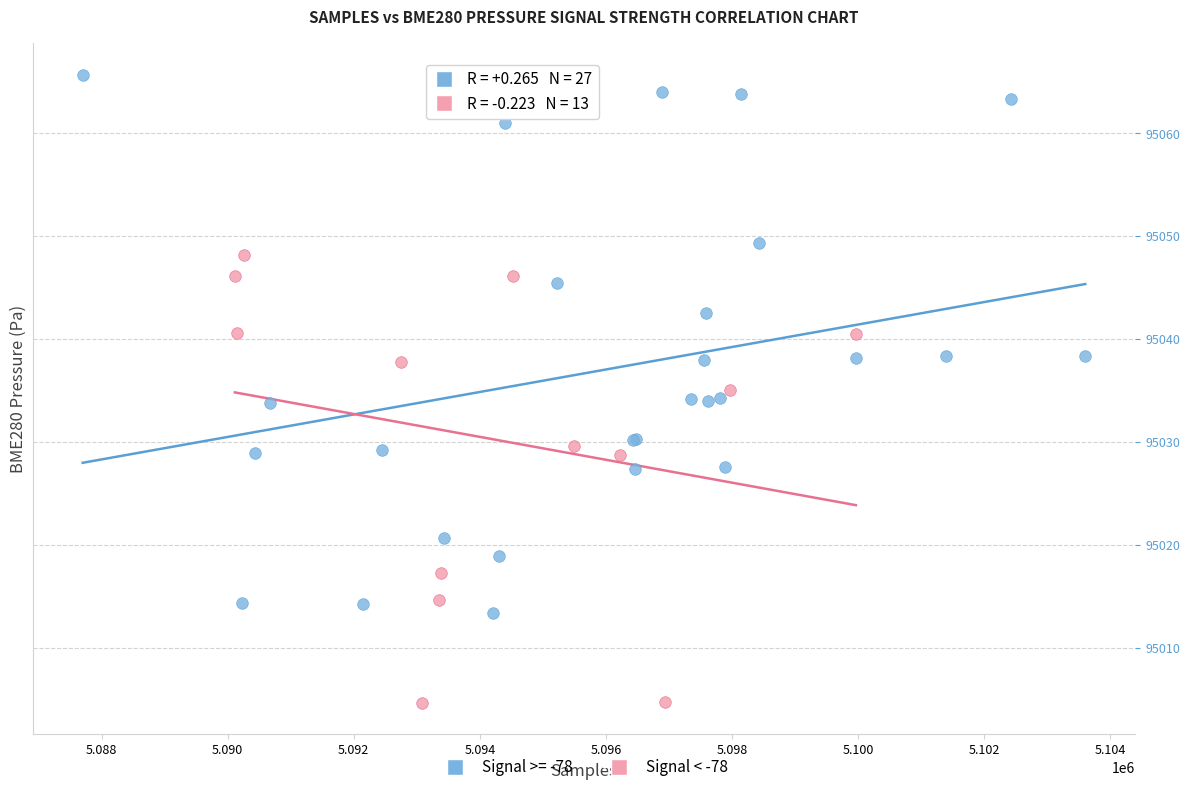

Which series reaches the maximum Y coordinate?

Signal >= -78